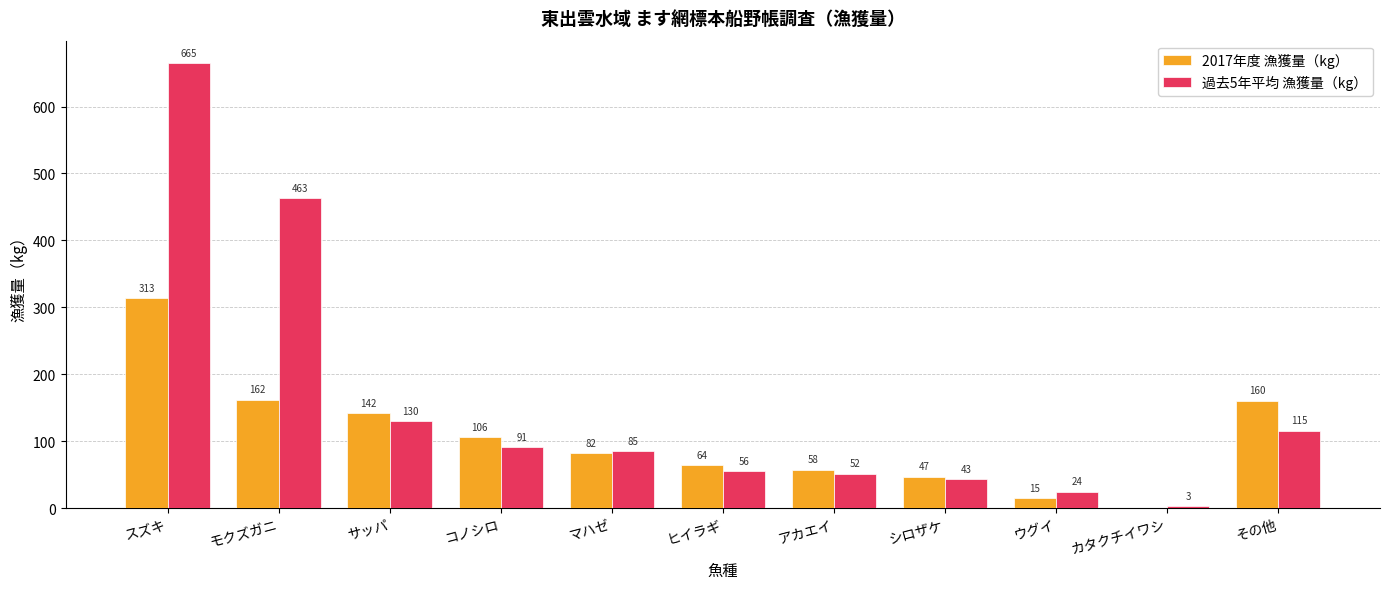

Read the 2017年度 漁獲量（kg） value at マハゼ.

81.7